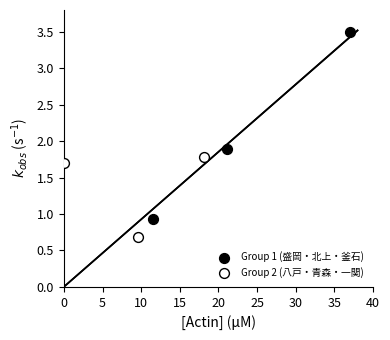

Which series has the widest spread of Y values?

Group 1 (盛岡・北上・釜石)